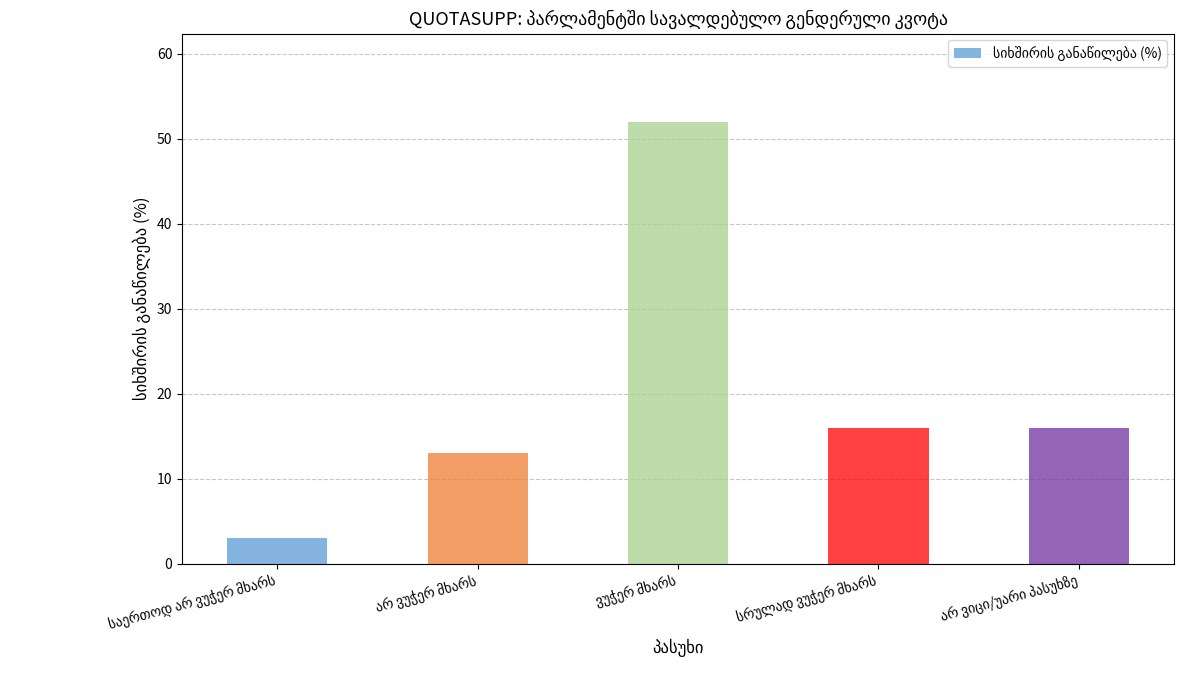

What is the minimum value shown in the chart?

3